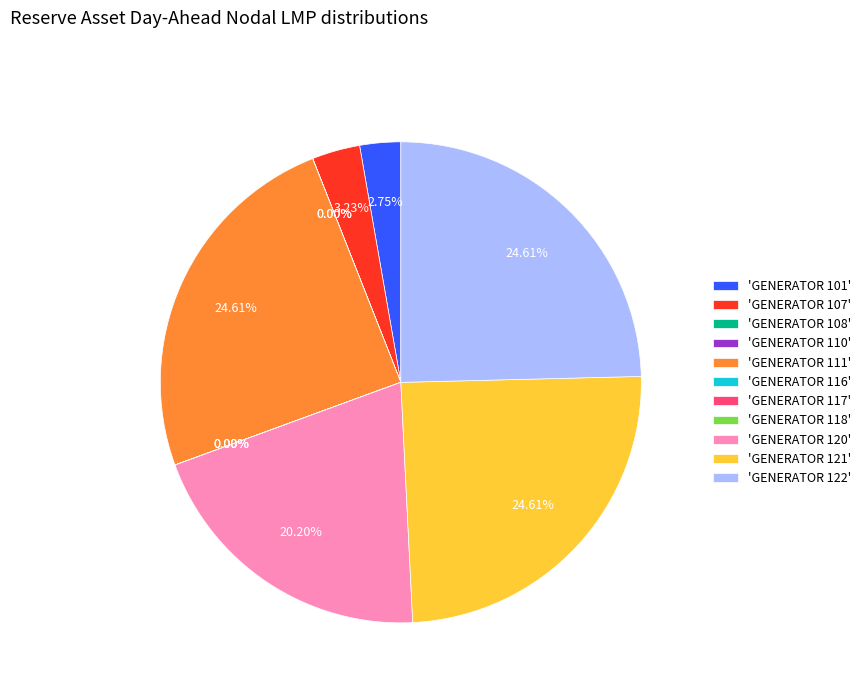

Is there any slice that represents more than half of the pie?

No